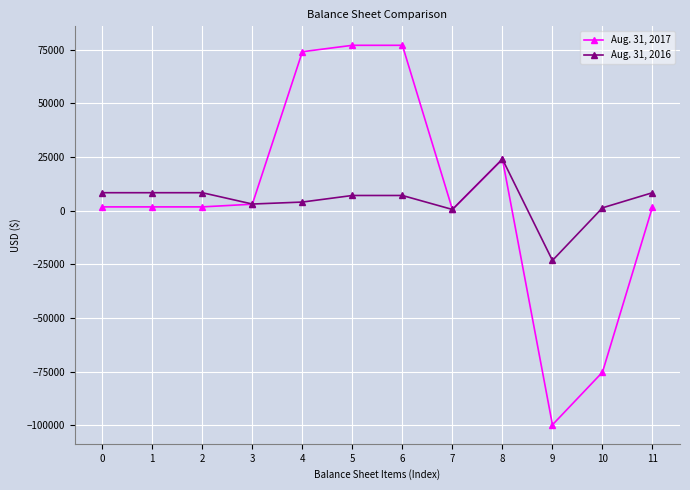

At how many categories does at least one series exceed 4923?

8